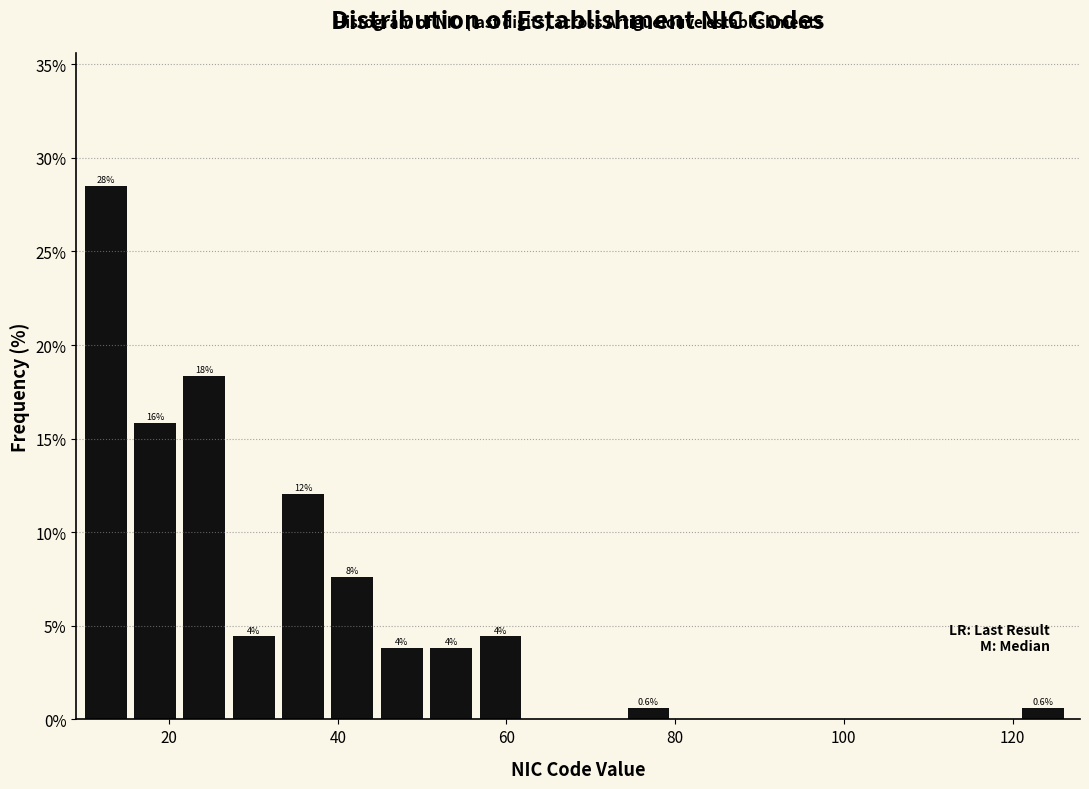

Around what value on the x-axis is the tallest bar? Give the approximate position of its centre, as read against the axis.

12